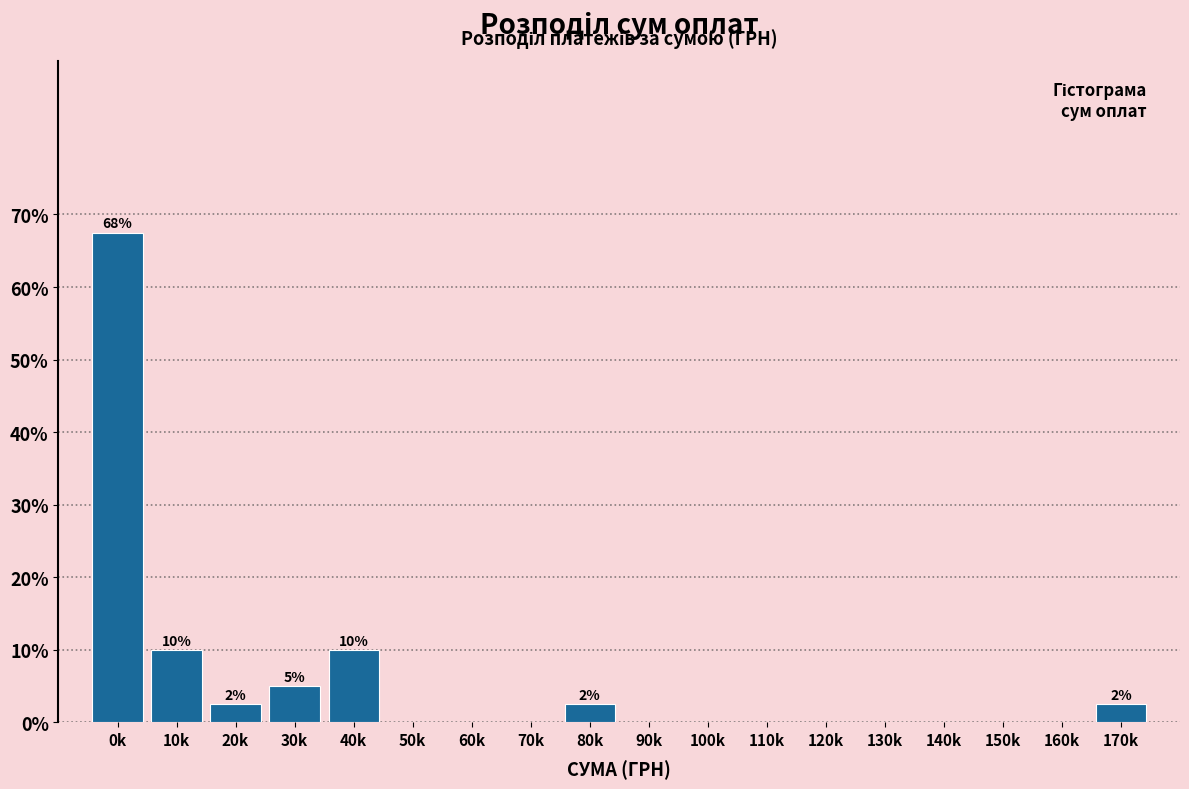

Reading right to left, transcribe all the data shown in this chart.

170k=2.5	160k=0.0	150k=0.0	140k=0.0	130k=0.0	120k=0.0	110k=0.0	100k=0.0	90k=0.0	80k=2.5	70k=0.0	60k=0.0	50k=0.0	40k=10.0	30k=5.0	20k=2.5	10k=10.0	0k=67.5